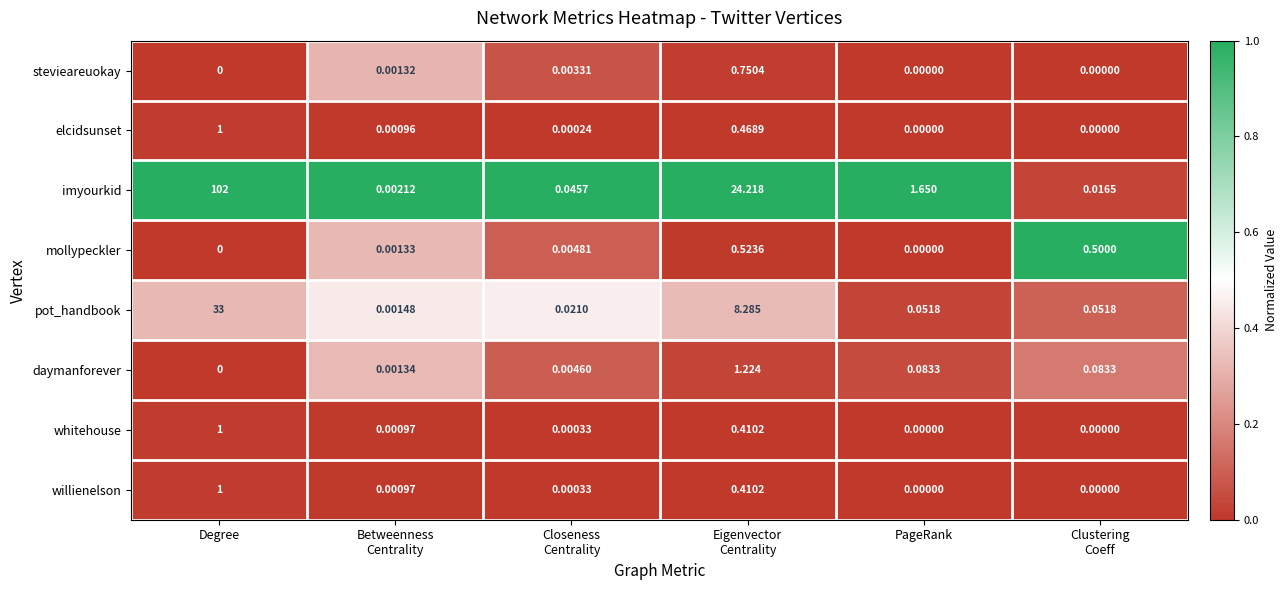

Which series has the widest spread of values?

imyourkid